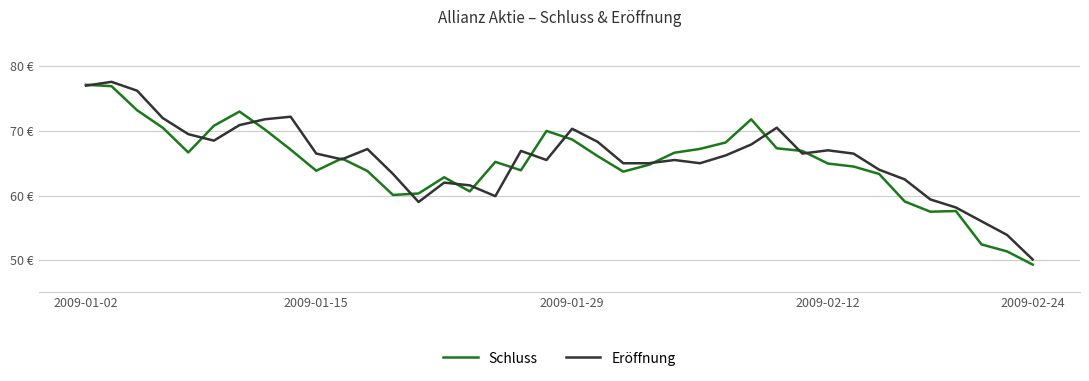

Does the chart display data point markers on the line(s)?

No